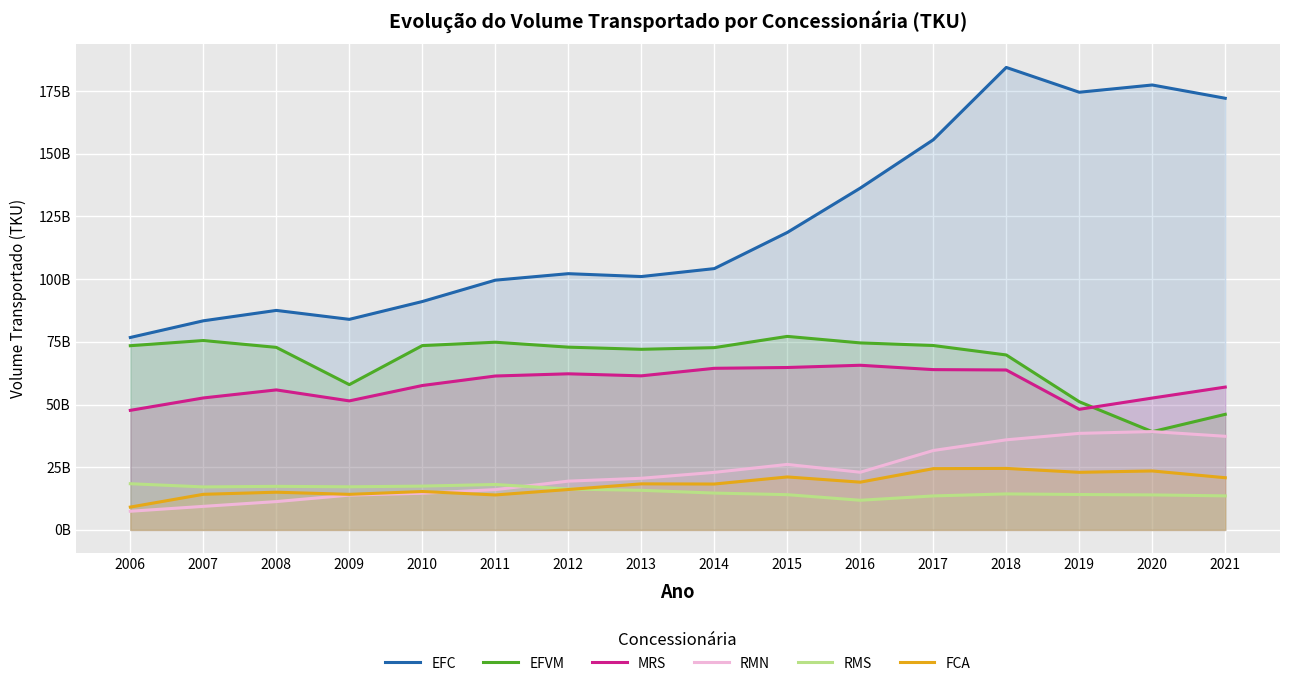

Which has a higher value, 2009 or 2018?

2018